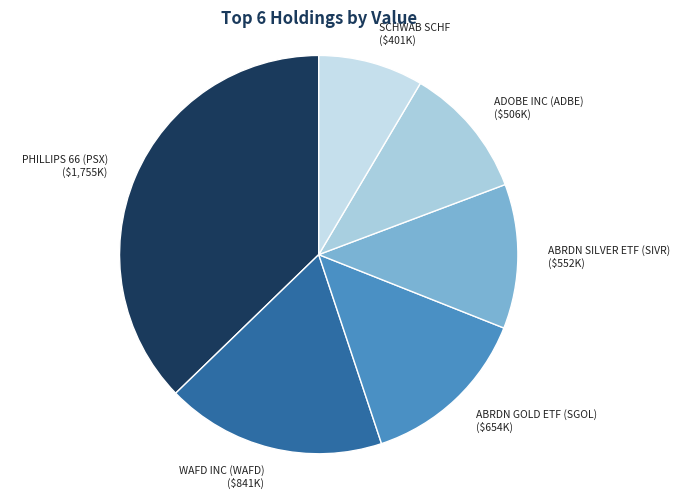

Rank the categories by value from highest to lowest.

PHILLIPS 66 (PSX), WAFD INC (WAFD), ABRDN GOLD ETF (SGOL), ABRDN SILVER ETF (SIVR), ADOBE INC (ADBE), SCHWAB SCHF